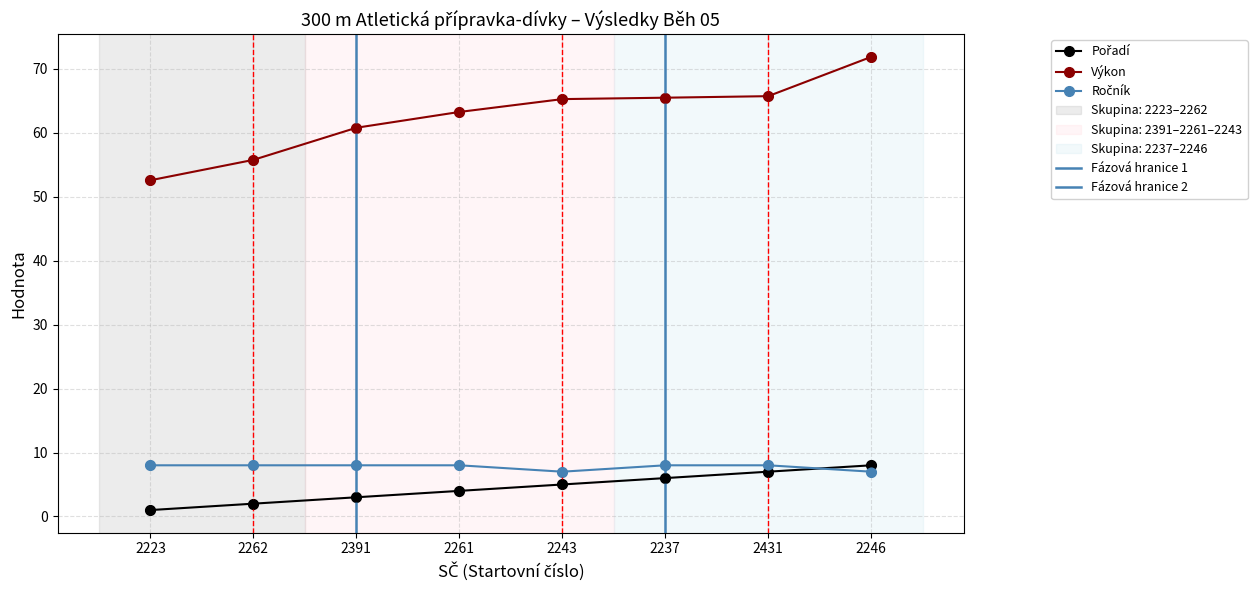

What are all the series names shown in the legend?

Pořadí, Výkon, Ročník